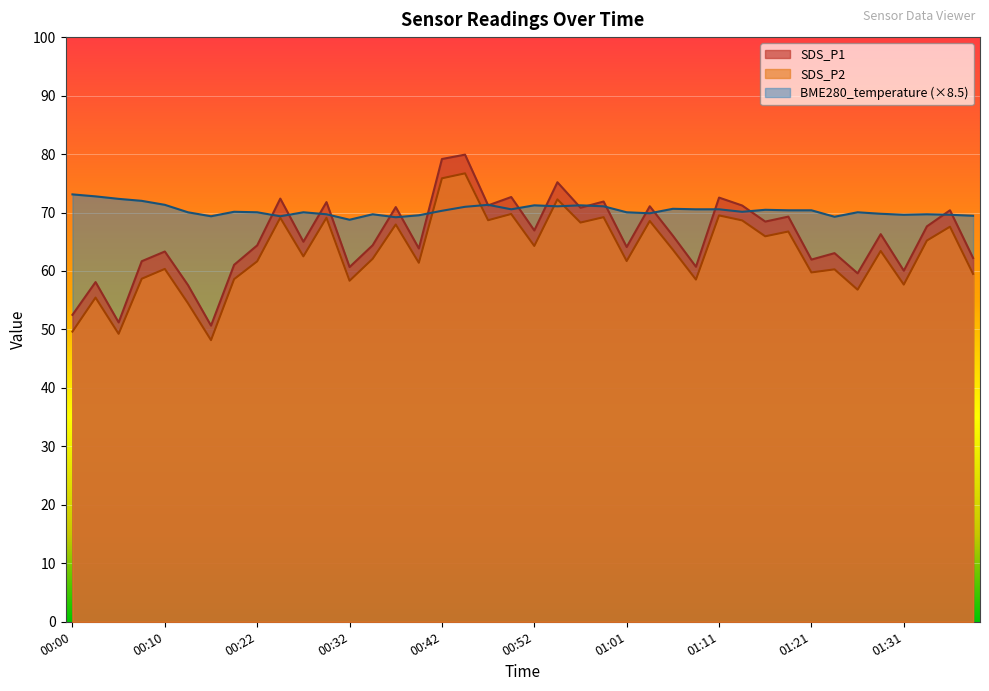

What is the difference between the highest and lowest values at 01:13?

2.5